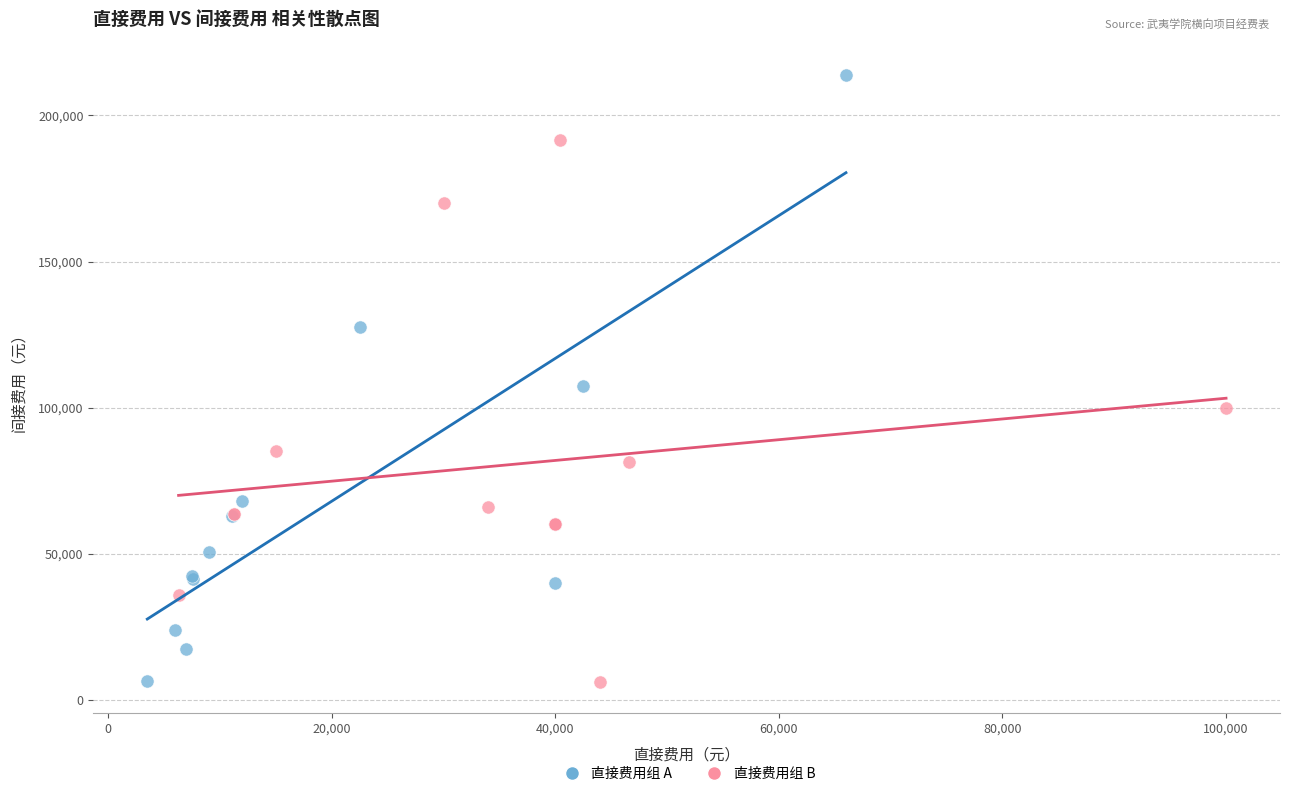

Which series has the widest spread of Y values?

直接费用组 A